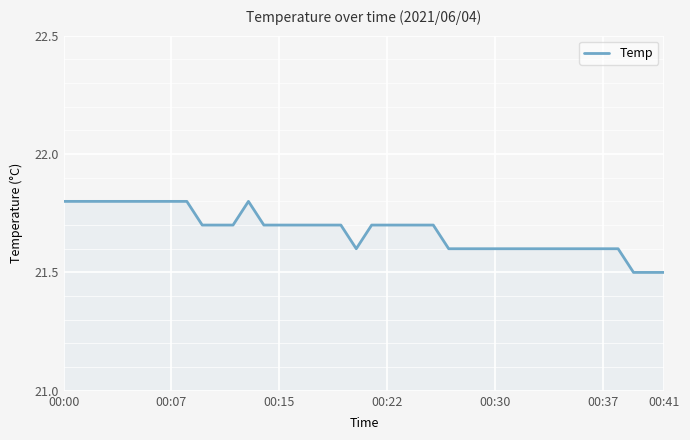

What is the smallest value displayed?

21.5